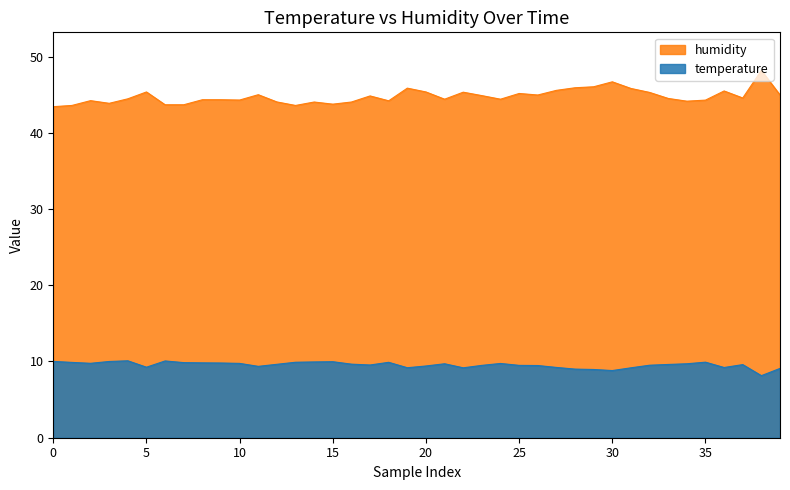

What value does the temperature series have at 20?

9.4